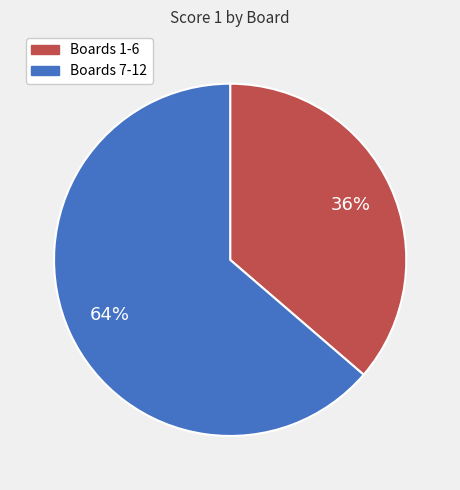

Is there any slice that represents more than half of the pie?

Yes